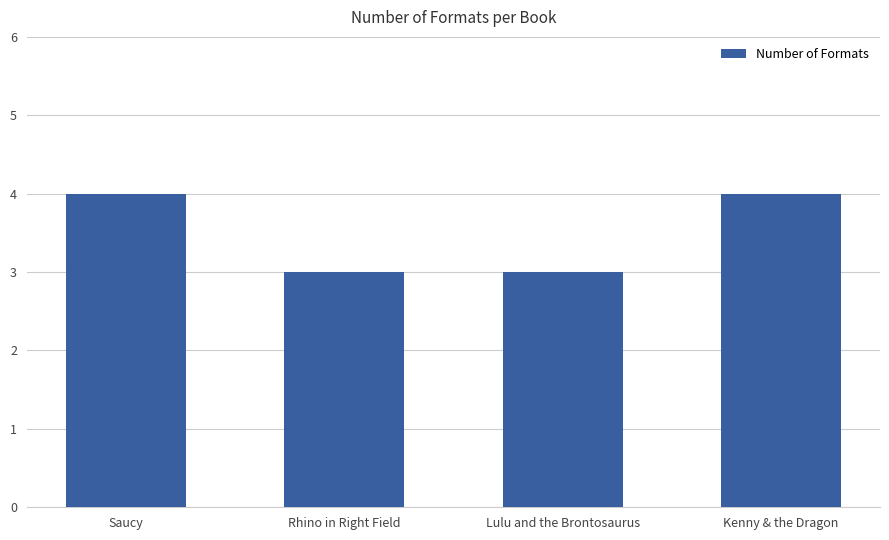

Is it true that the value at Lulu and the Brontosaurus is 3?

True